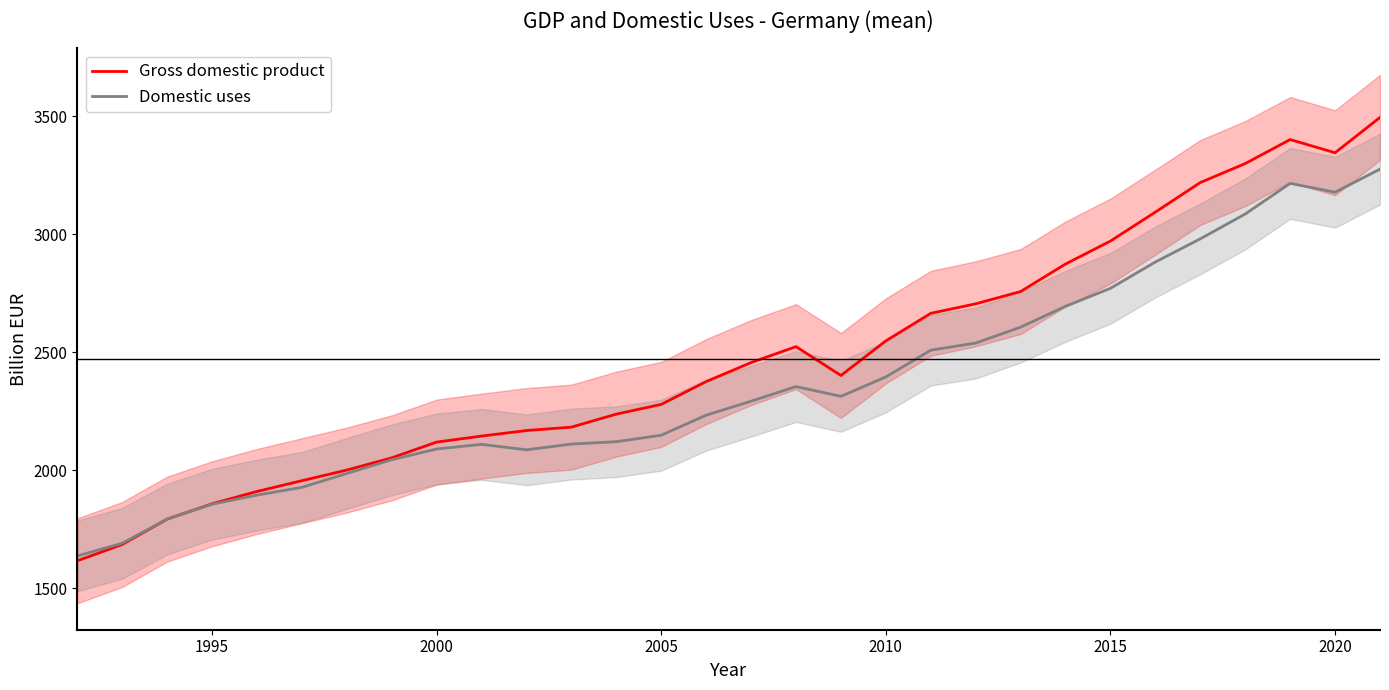

What is the maximum value for Domestic uses?

3275.6